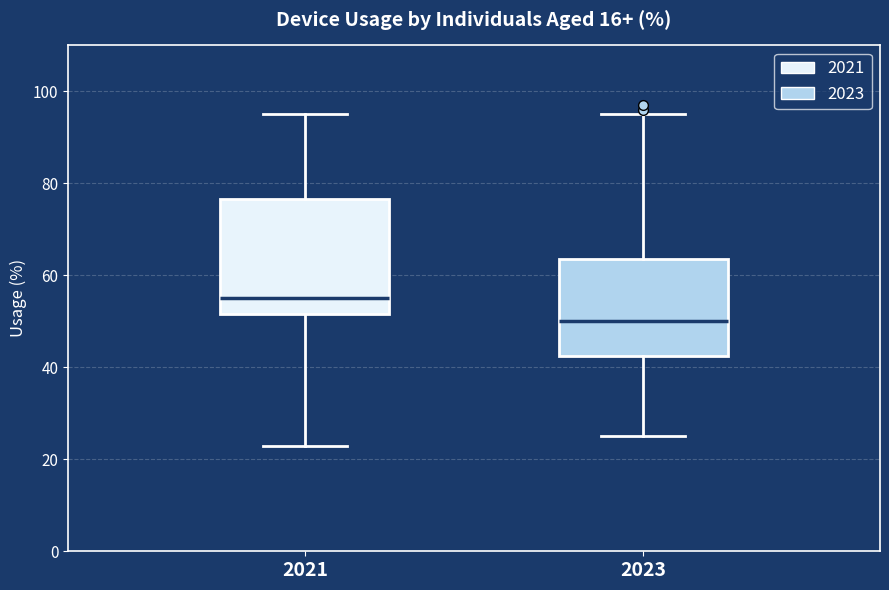

Which box is the tallest, from its lower edge to its upper edge?

2021